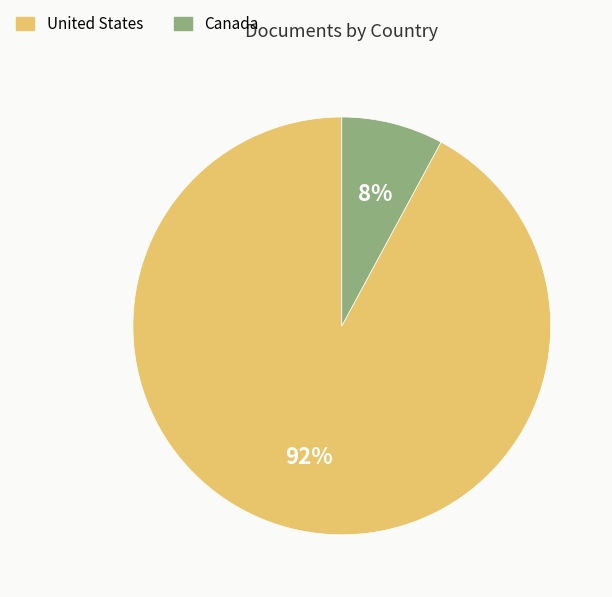

Combined, do United States and Canada account for over 50%?

Yes